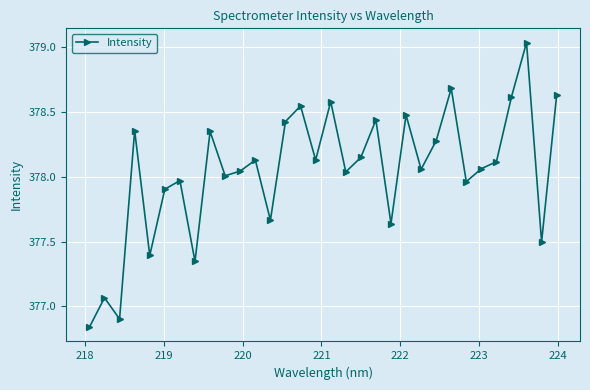

What is the difference between the second highest and second lowest values?

1.8